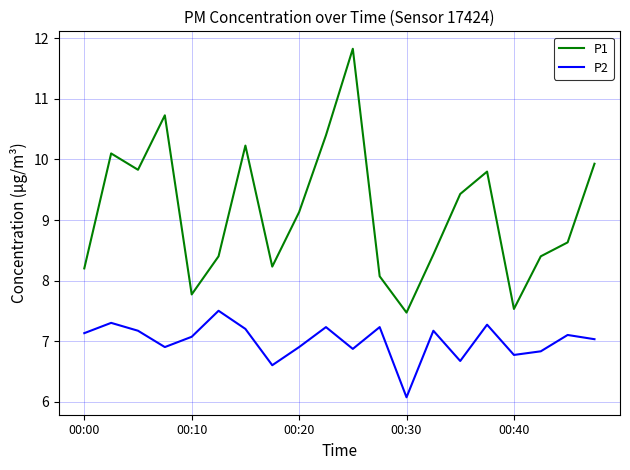

Which series has the largest total across all categories?

P1